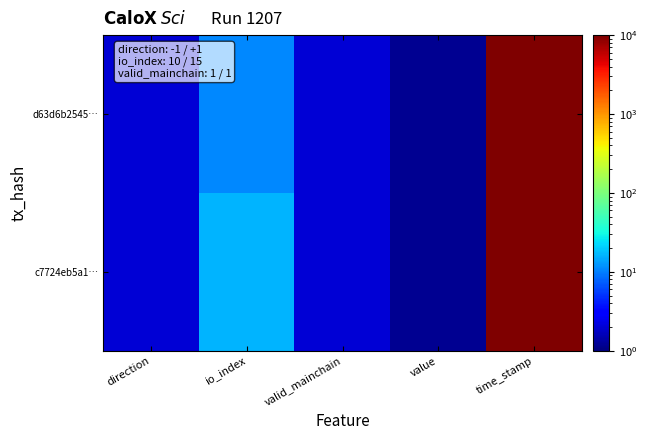

Which series has the largest total across all categories?

d63d6b2545…